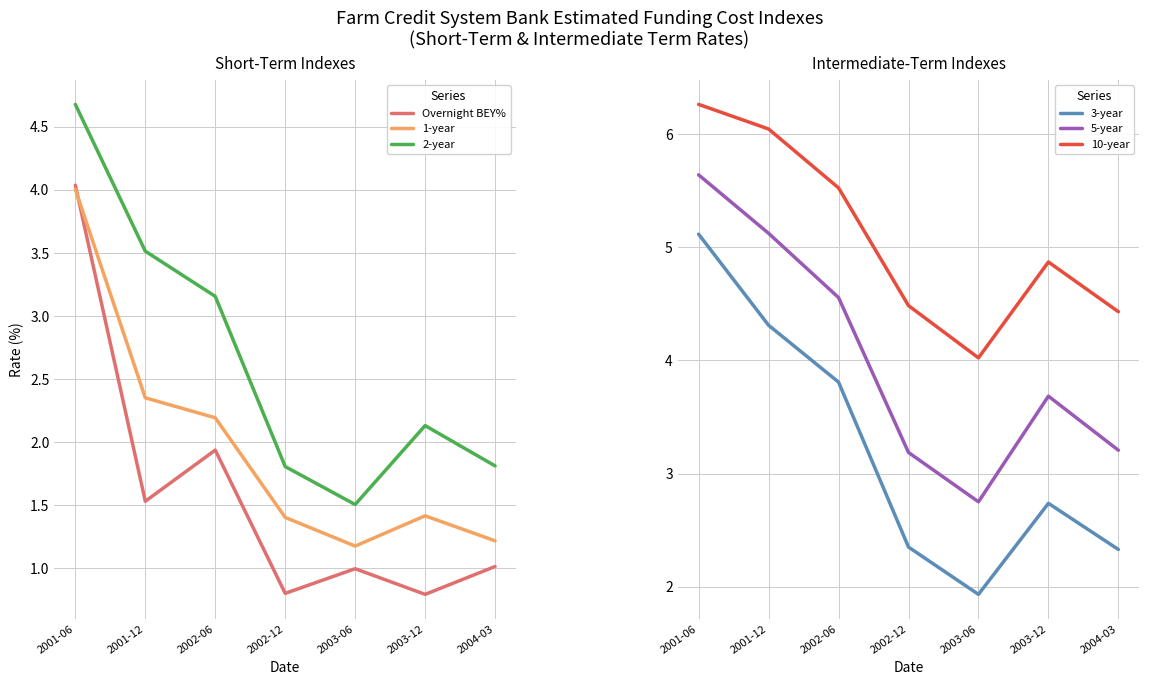

Rank the series at 2002-06 from highest to lowest value.

10-year, 5-year, 3-year, 2-year, 1-year, Overnight BEY%